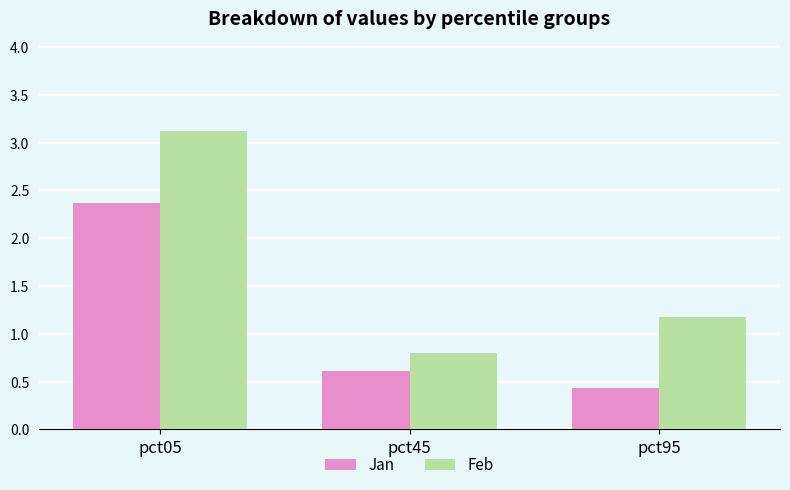

What is the sum of the Feb values at pct95 and pct05?

4.3